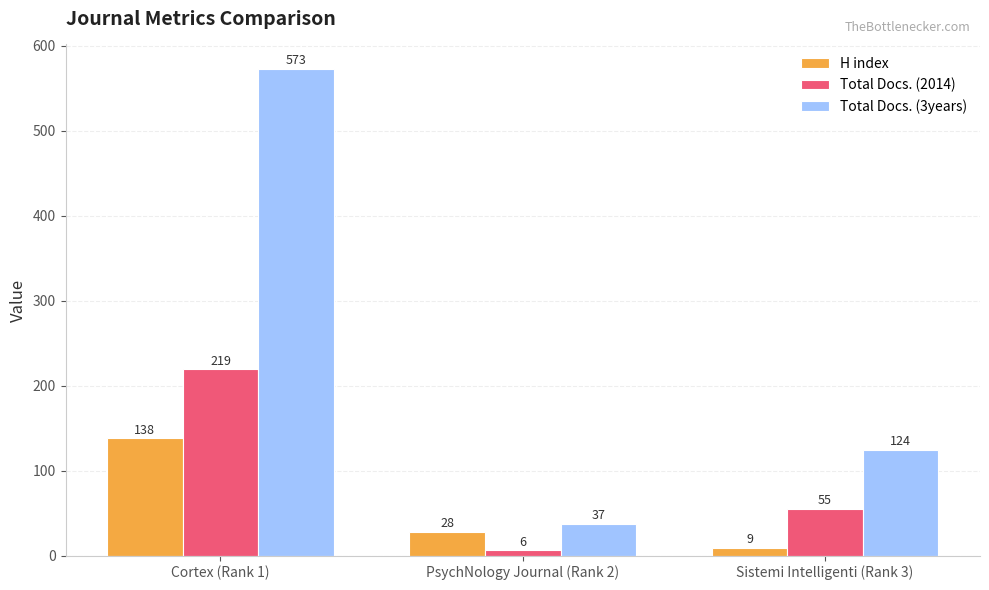

Is it true that Total Docs. (2014) equals 93 at Sistemi Intelligenti (Rank 3)?

False